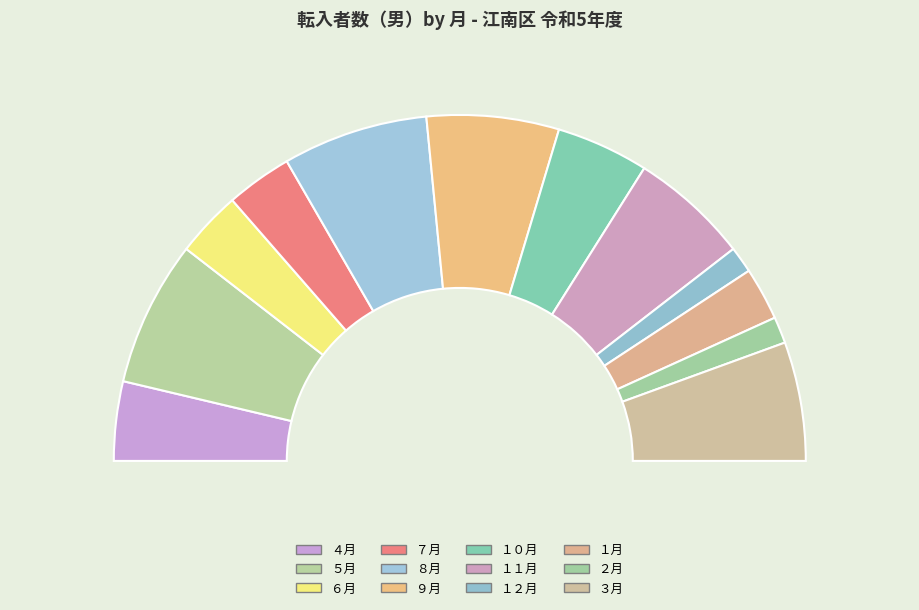

How much of the chart is everything except ６月?

93.8%